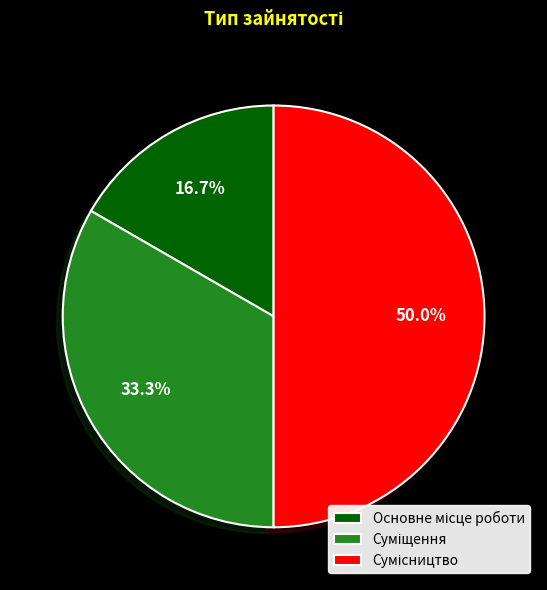

What percentage is NOT represented by Основне місце роботи?

83.3%